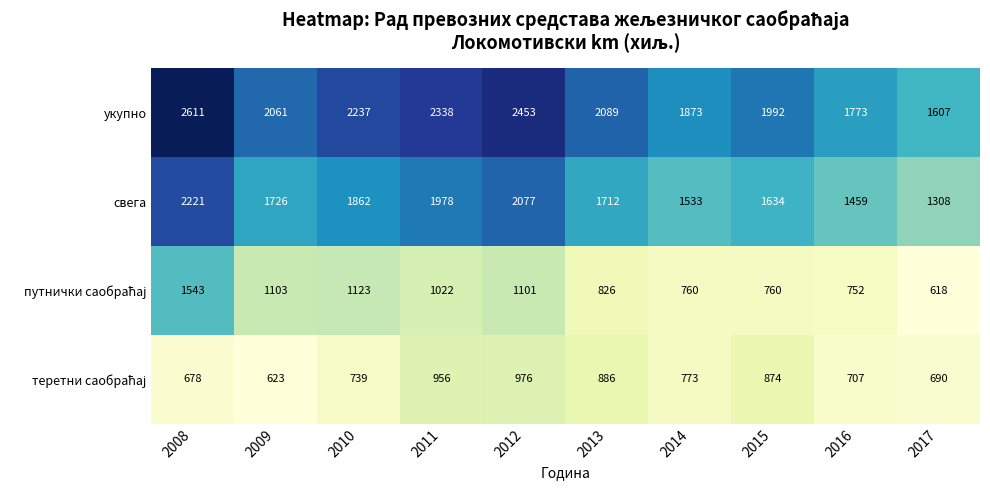

At which label is укупно closest to 2109?

2013